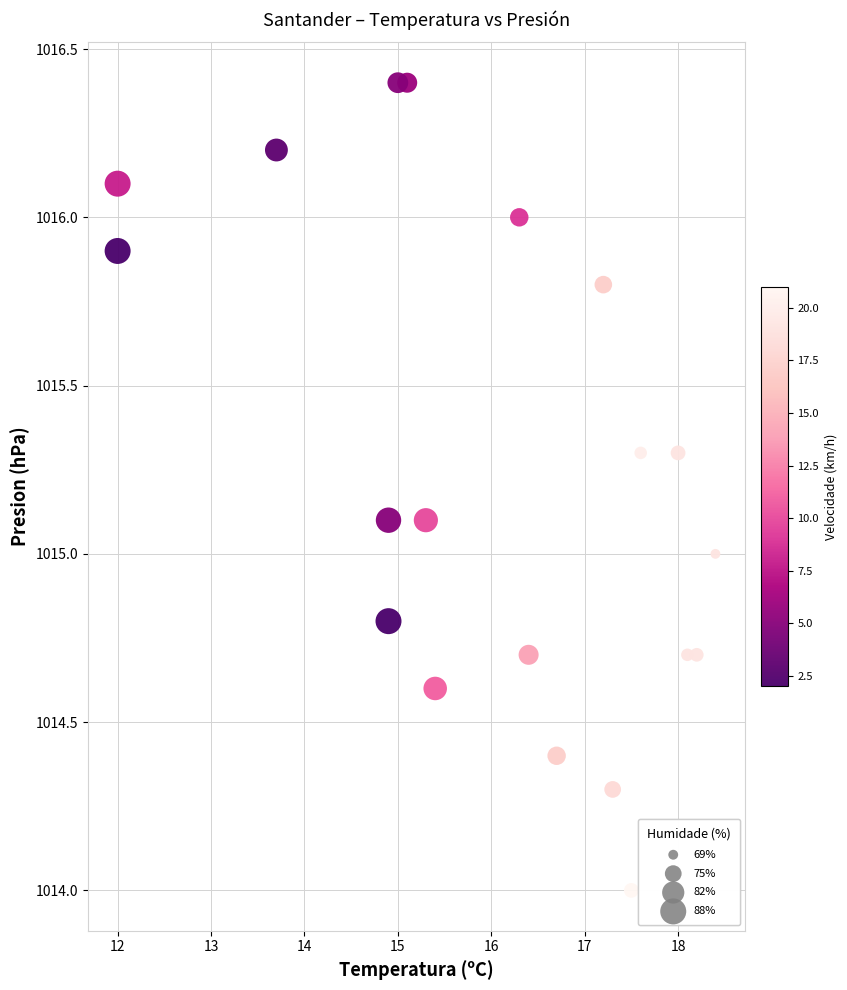

What is the range of Y values (max minus min)?

2.4